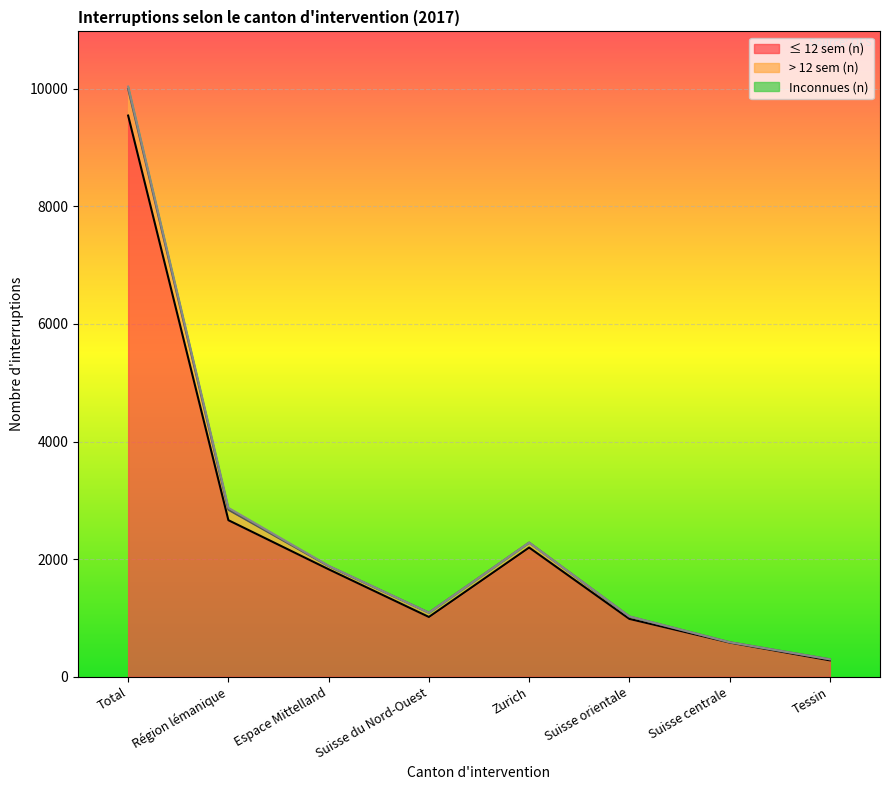

Which category has the lowest value in the ≤ 12 sem (n) series?

Tessin